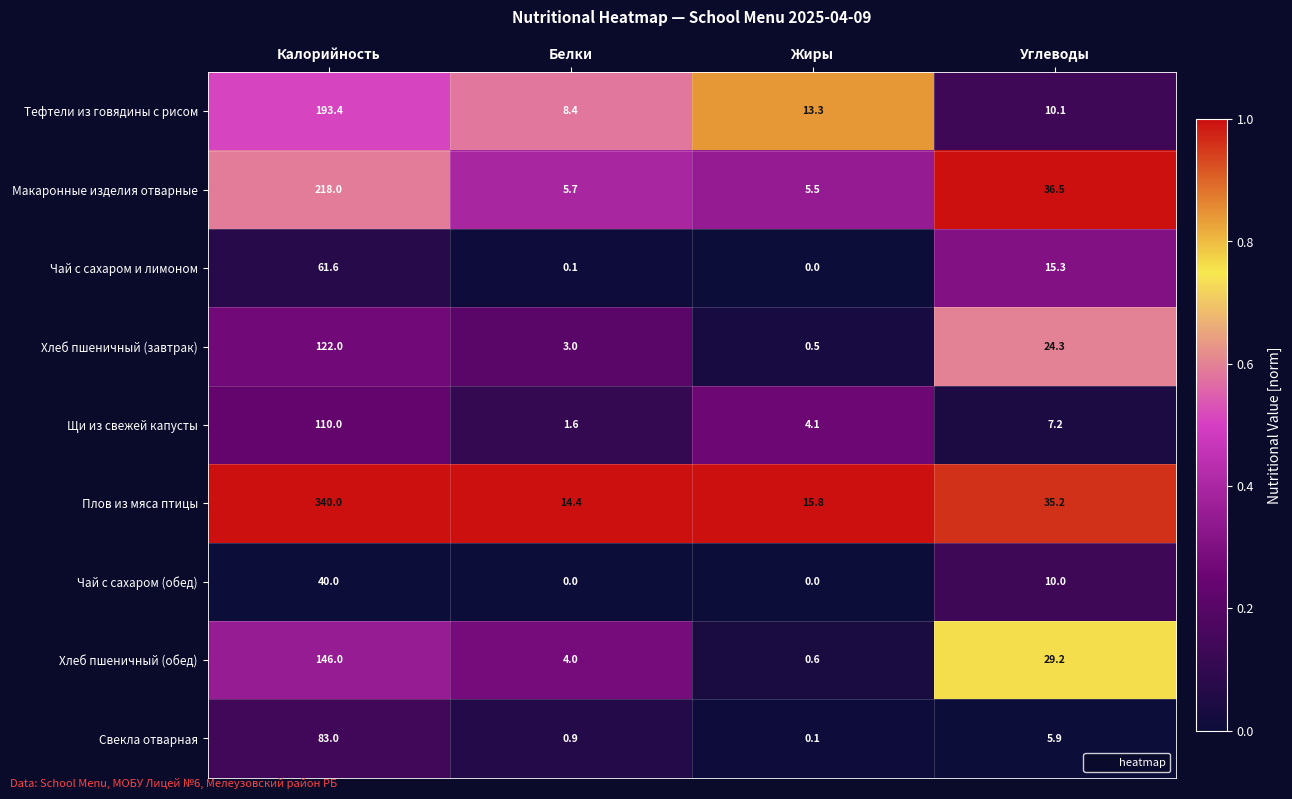

True or false: Хлеб пшеничный (завтрак) has a value of 0.5 at Жиры.

True